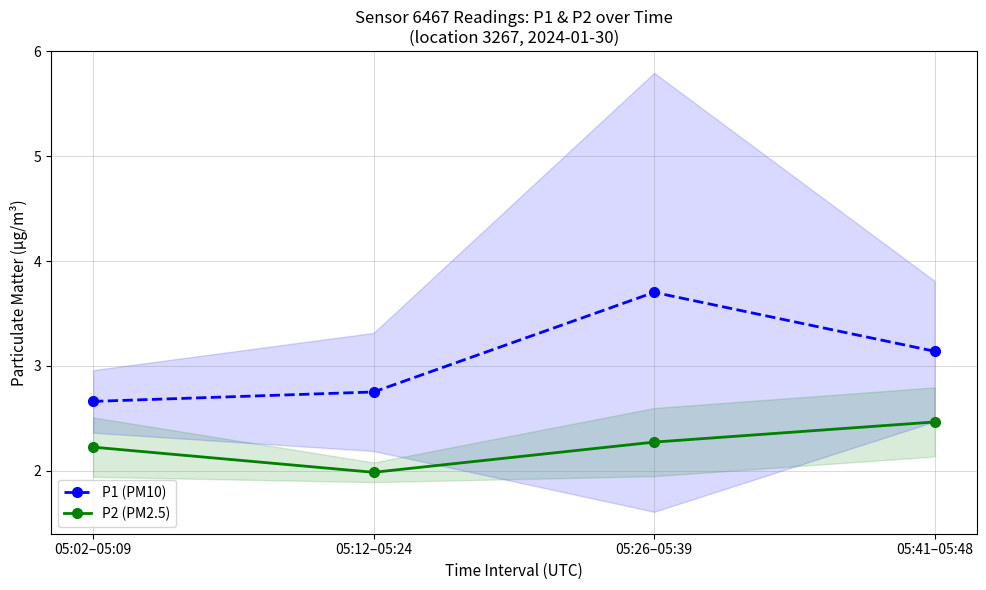

What is the label of the 2nd point from the right?

05:26–05:39